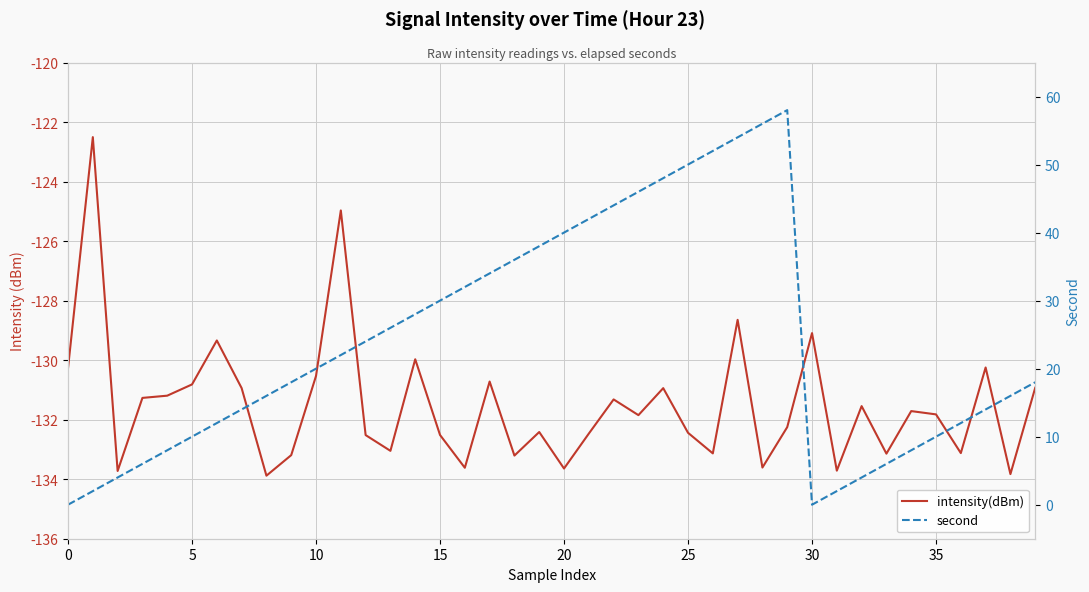

Between 25 and 15, which is larger?

25